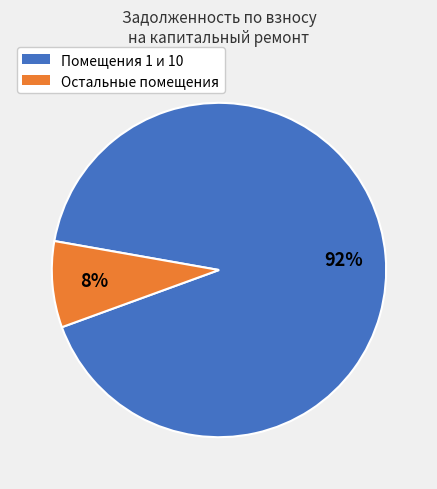

Is there any slice that represents more than half of the pie?

Yes